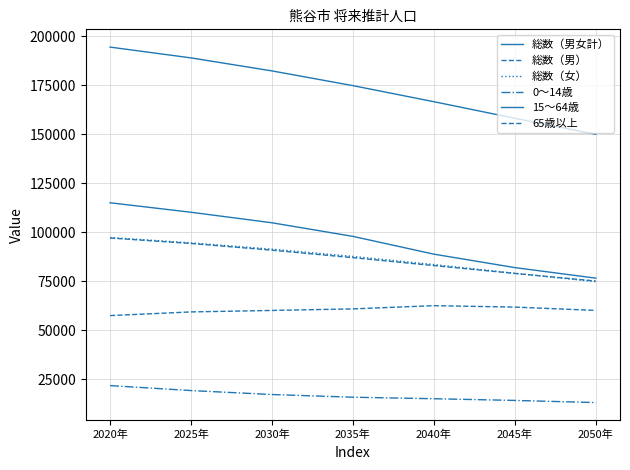

Where is 0～14歳 nearest to the value 17508?

2030年